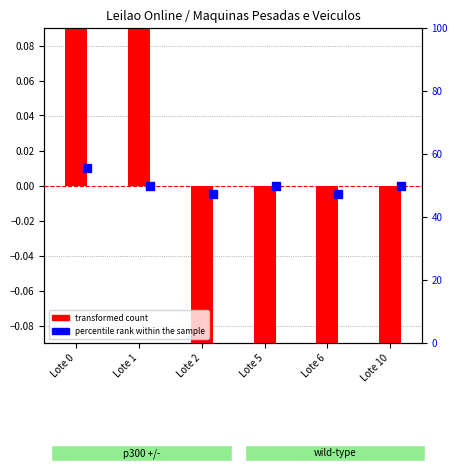

Rank the categories by value from highest to lowest.

Lote 0, Lote 1, Lote 5, Lote 10, Lote 6, Lote 2